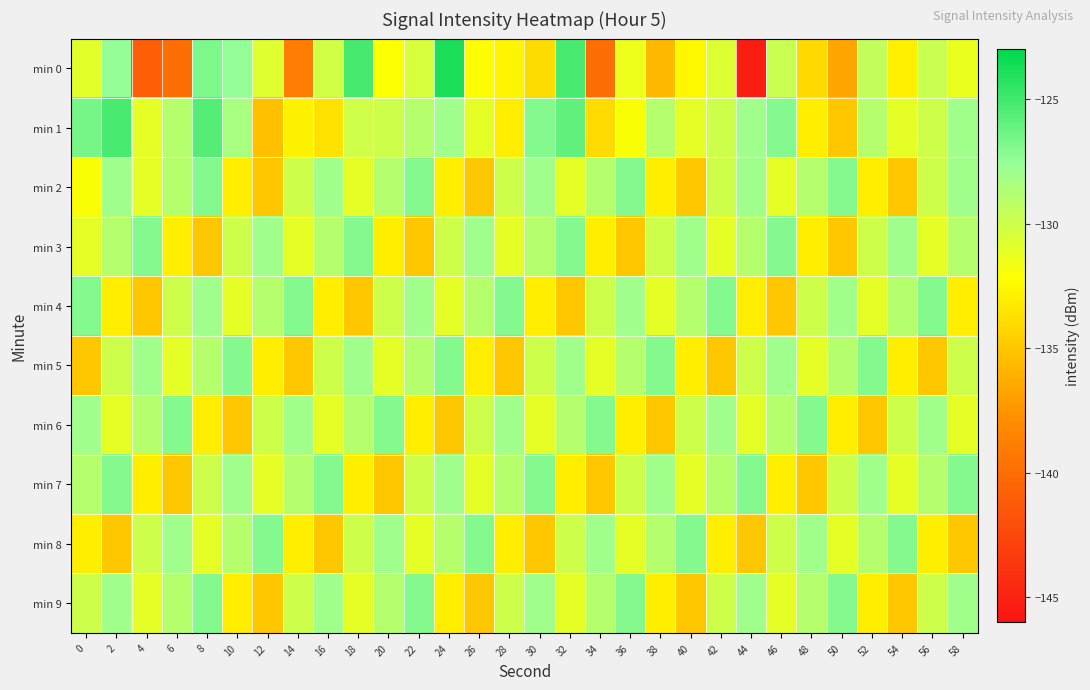

What is the total value across all series at 28?

-1308.6